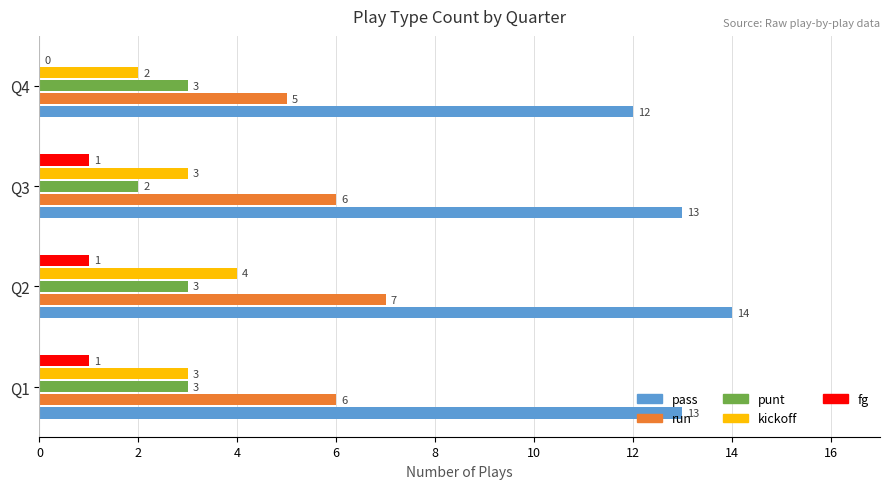

At which category is the sum across all series the highest?

Q2